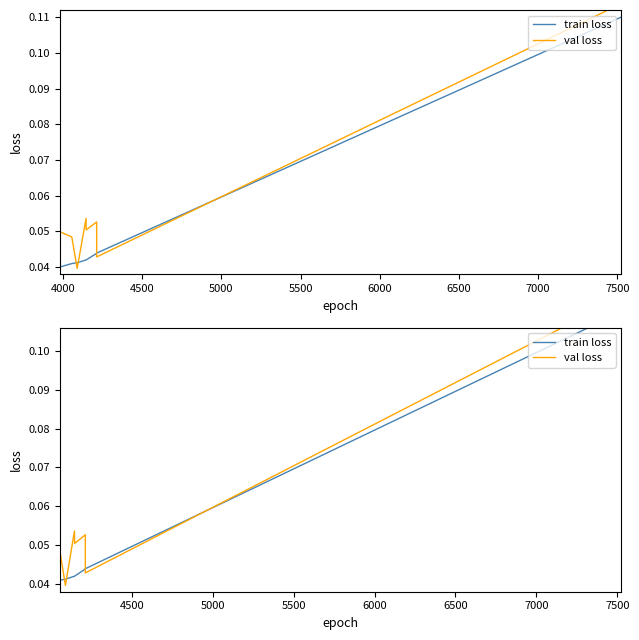

Is this an area chart (filled region under the line)?

No